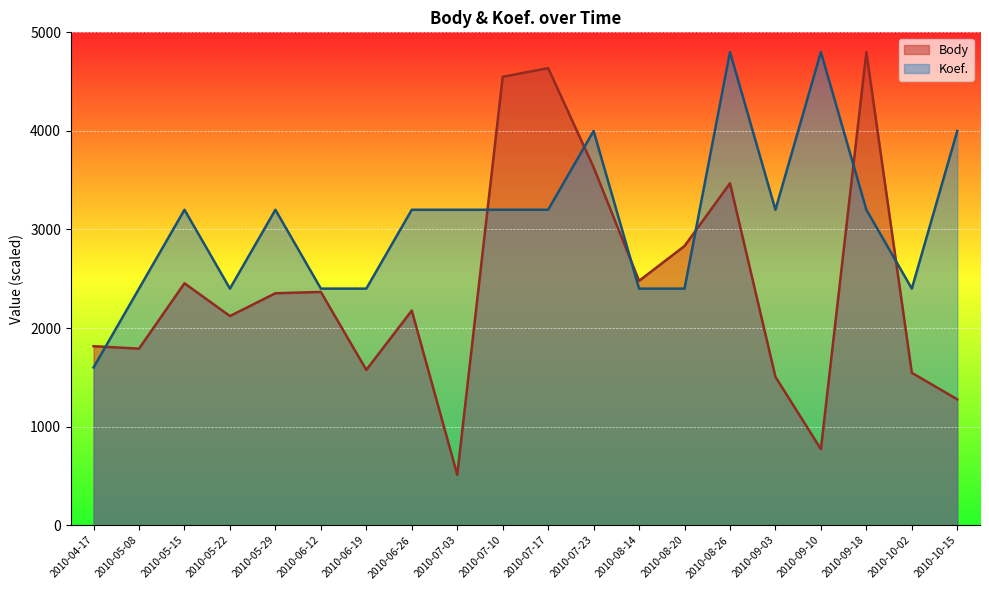

Which category has the highest value across all series?

2010-09-18